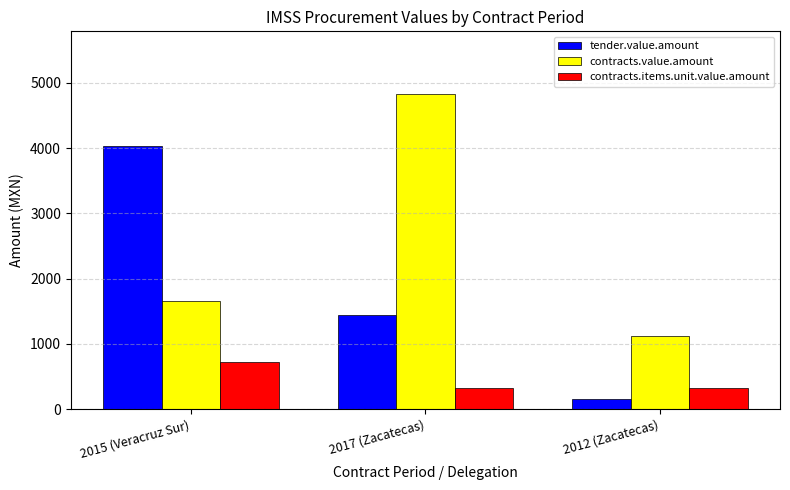

List the series in order of their overall mean, highest first.

contracts.value.amount, tender.value.amount, contracts.items.unit.value.amount